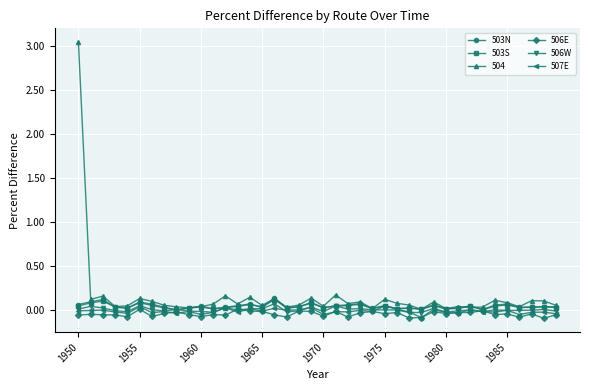

What are all the series names shown in the legend?

503N, 503S, 504, 506E, 506W, 507E